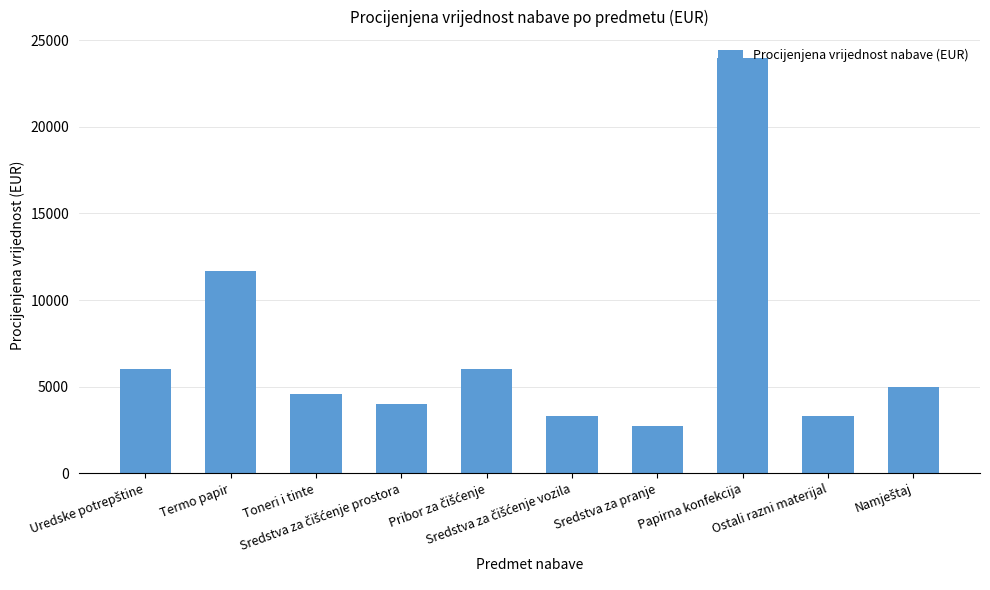

What is the sum of all values?

70580